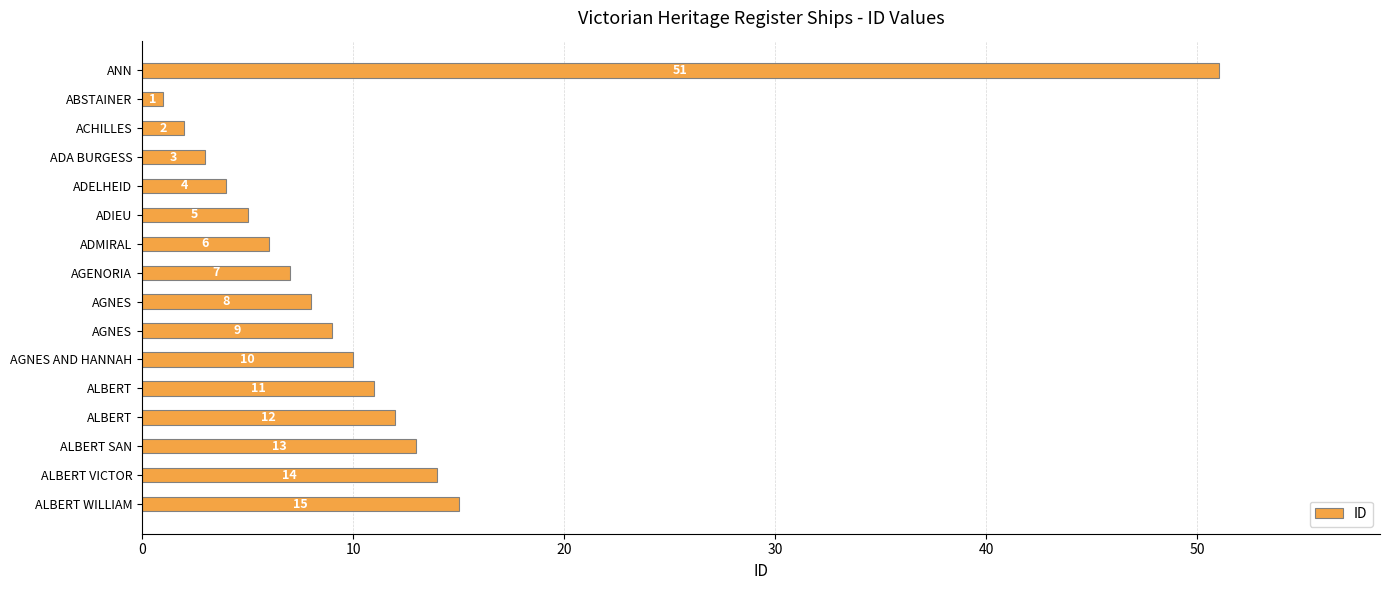

Does the chart contain any negative values?

No